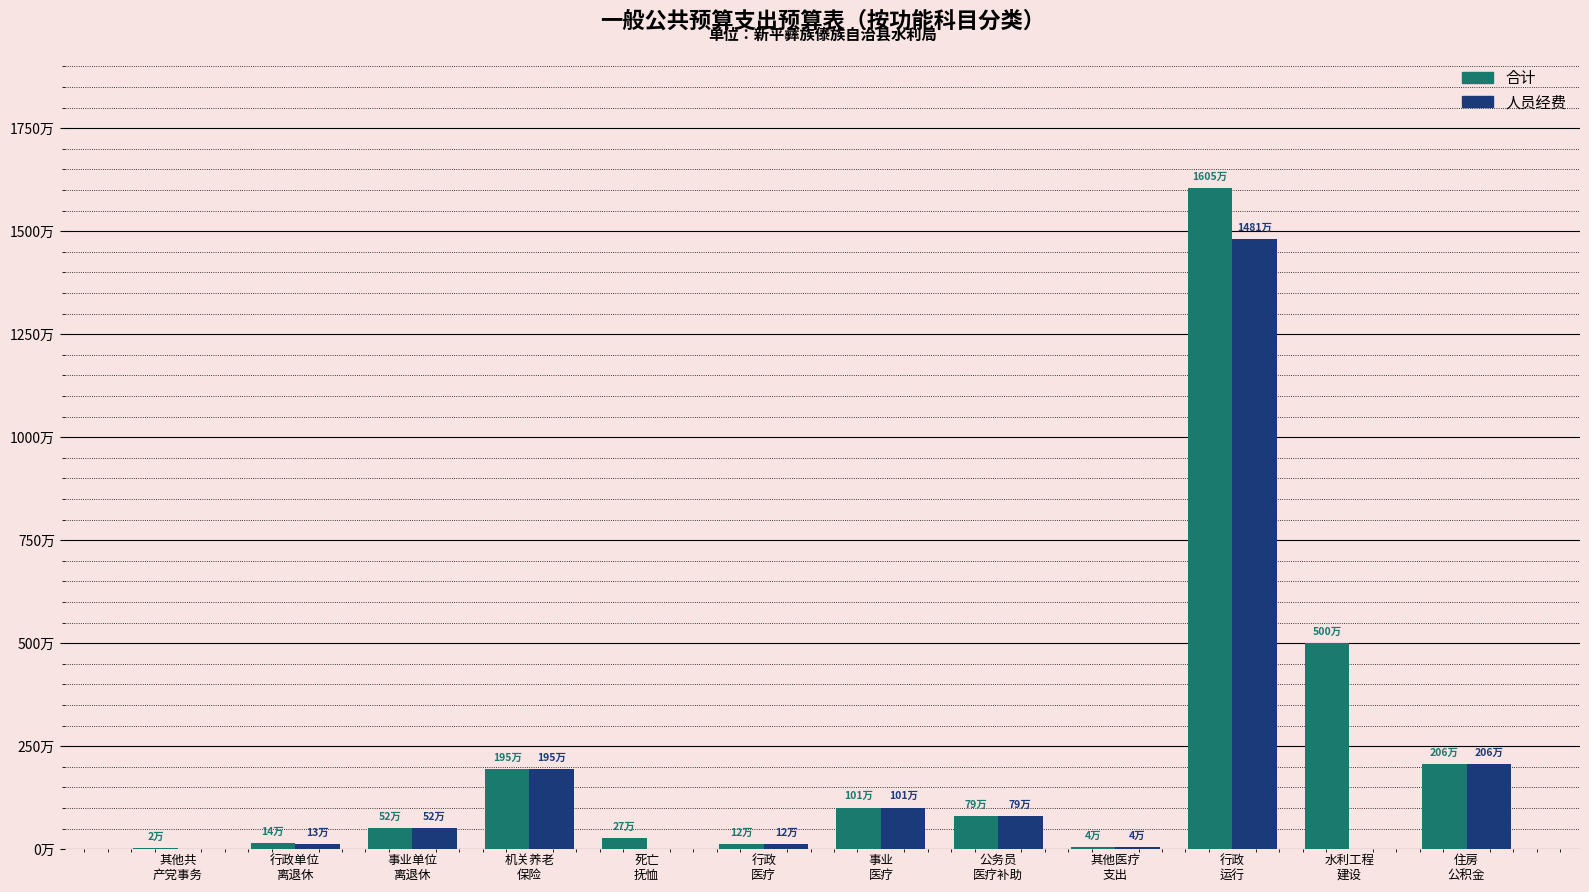

What is the total value across all series at 行政
运行?

30857156.2